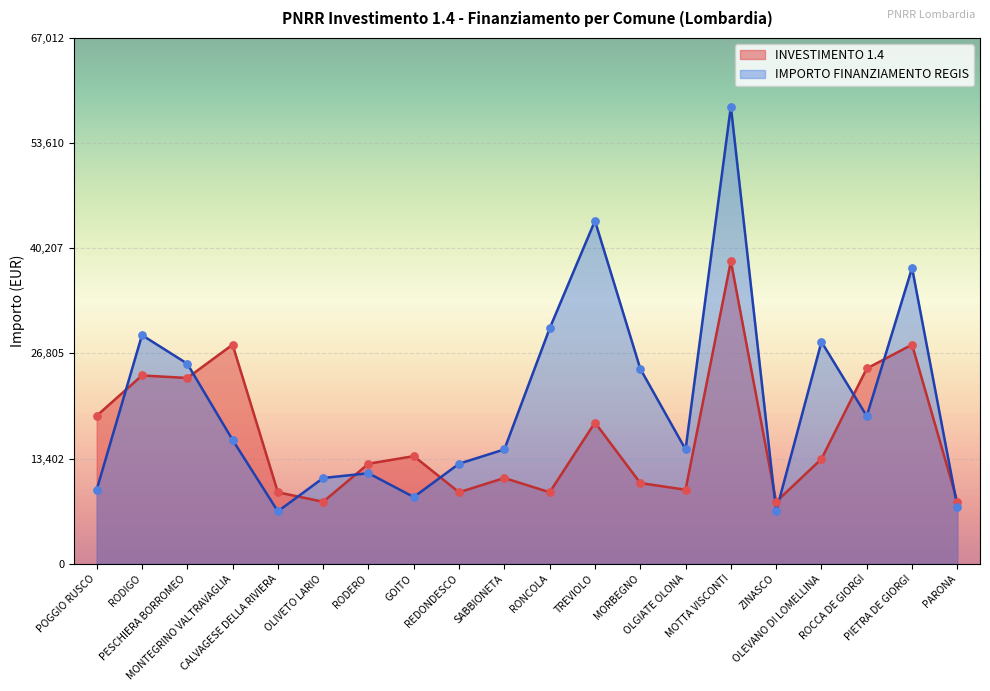

What is the total value across all series at OLEVANO DI LOMELLINA?

41635